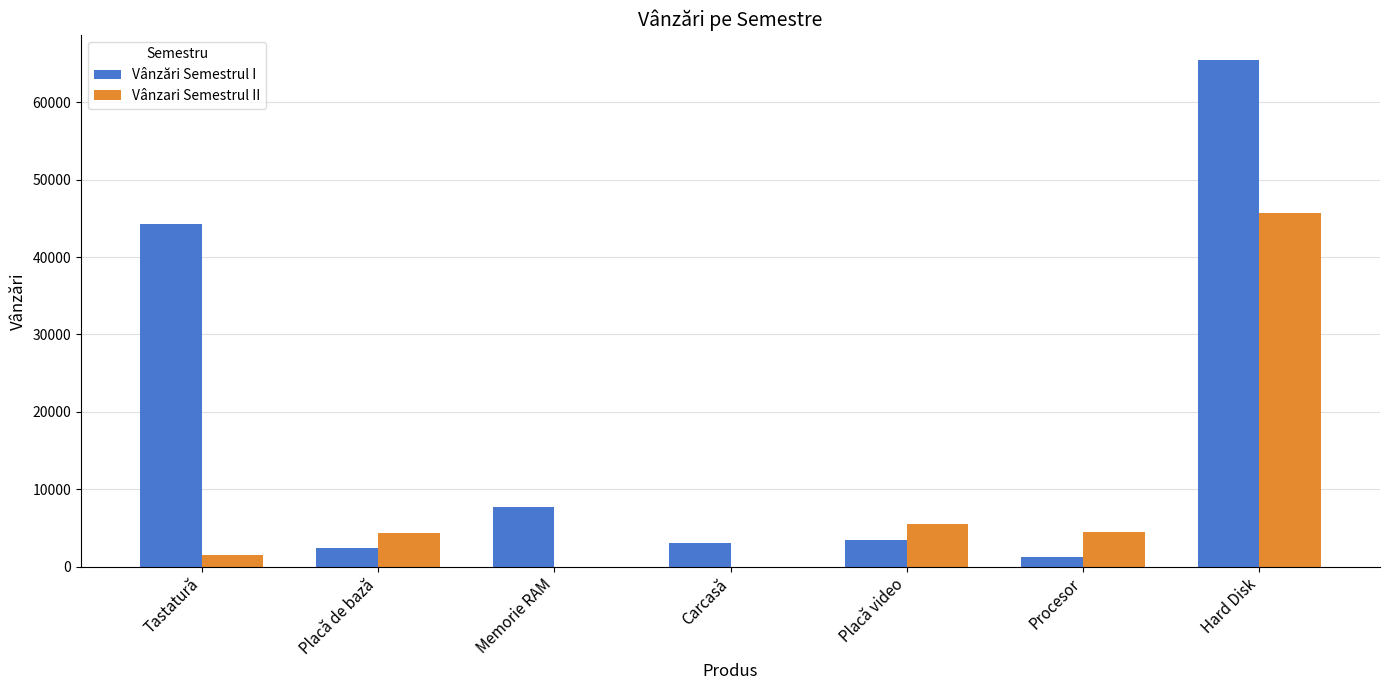

What are all the series names shown in the legend?

Vânzări Semestrul I, Vânzari Semestrul II